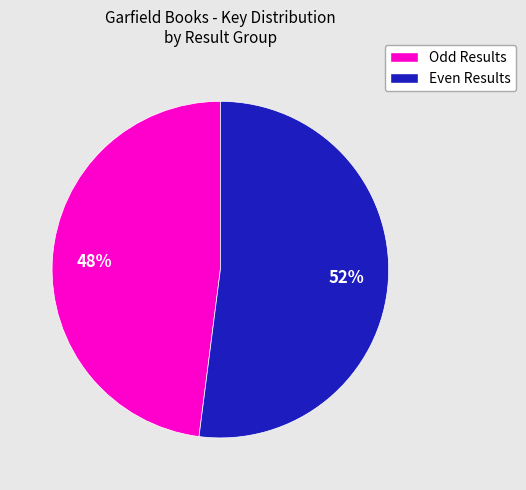

To the nearest percent, what is the difference between the largest and smallest slice percentages?

4%